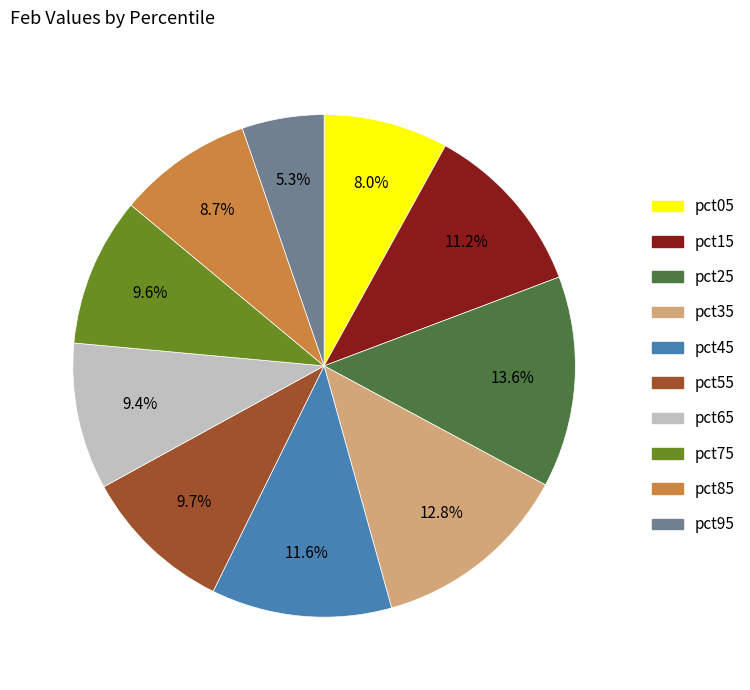

What is the total percentage of pct75 and pct95?

14.9%